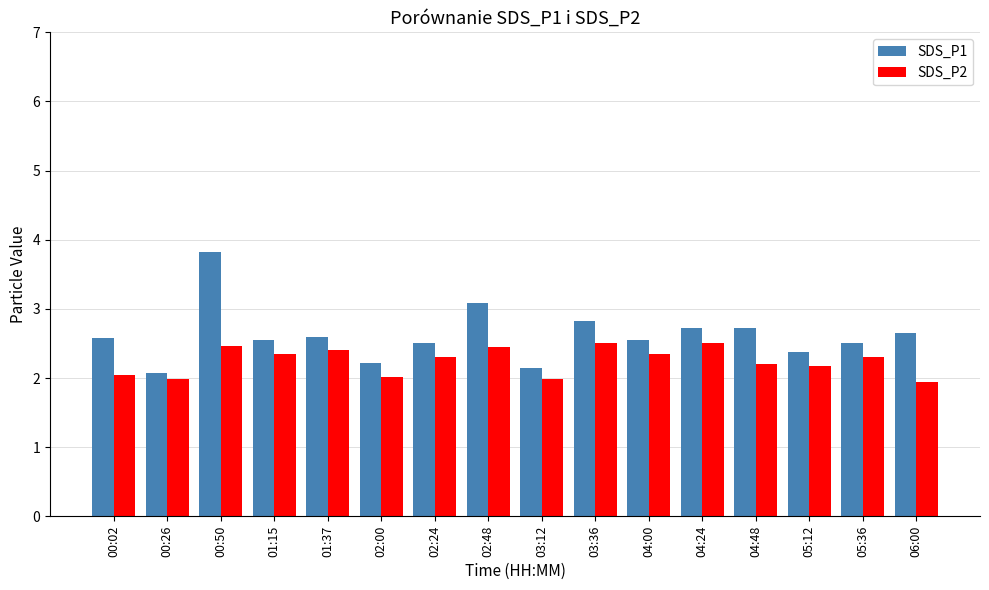

What is the label of the 13th bar from the left?

04:48